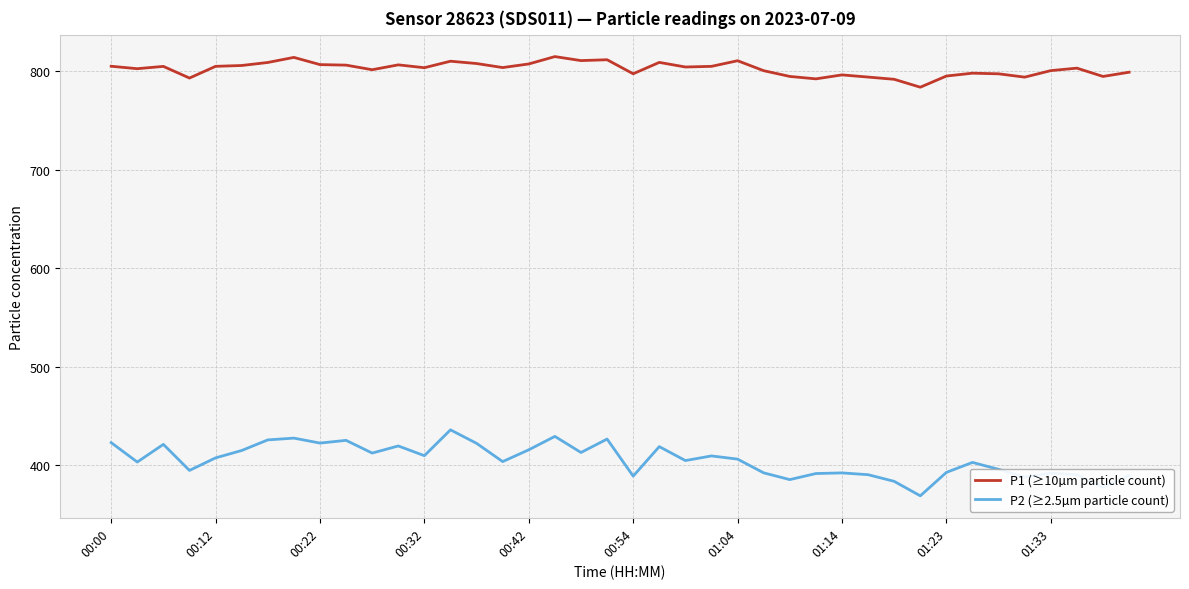

What is the difference between the maximum and minimum values in the P2 (≥2.5µm particle count) series?

67.0